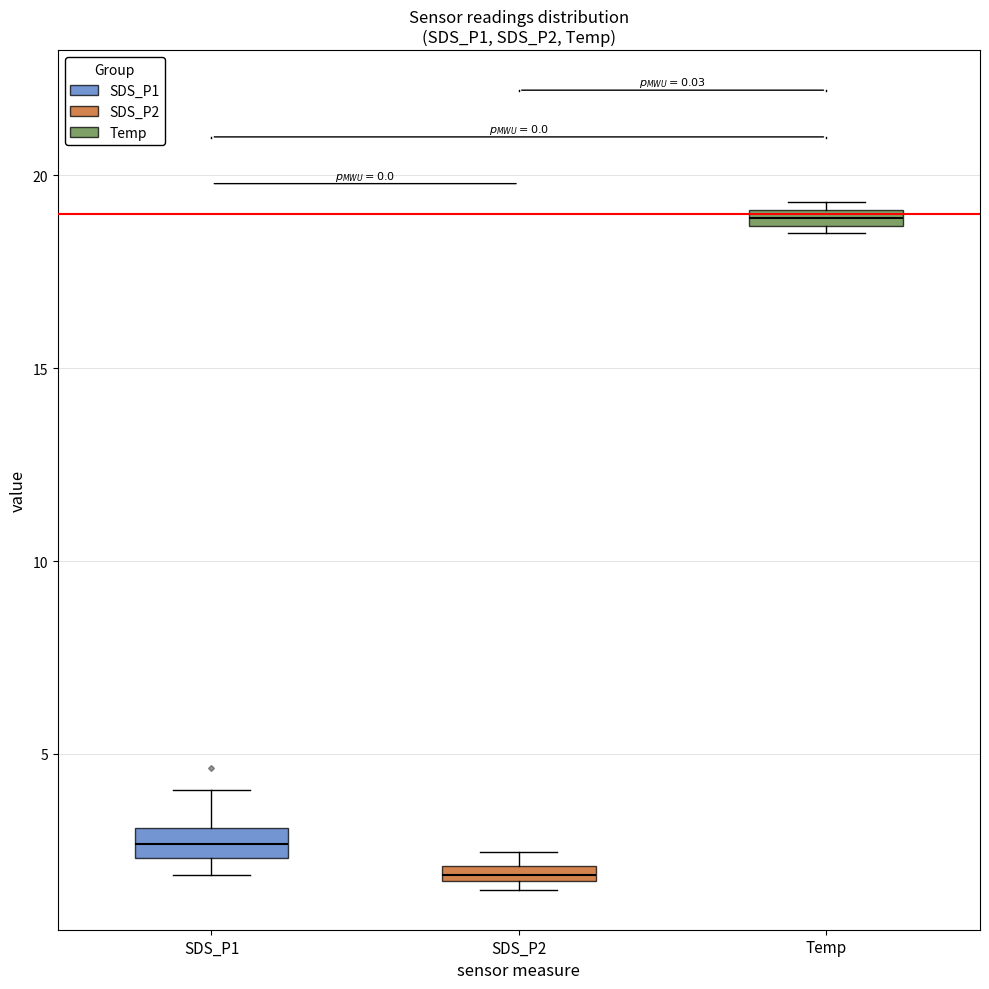

Which box's median line is the lowest?

SDS_P2